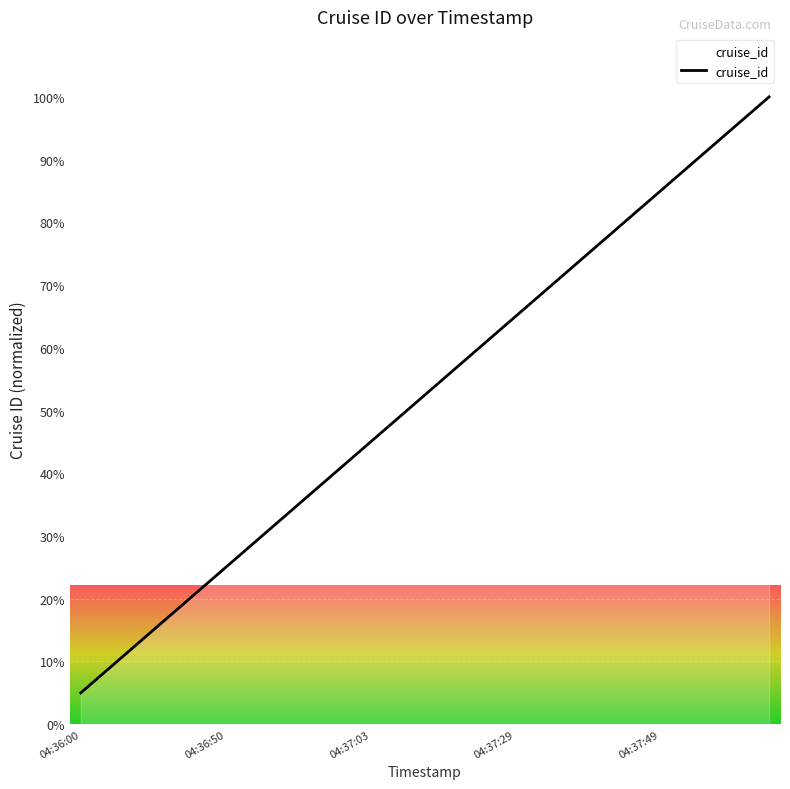

What is the smallest value displayed?

5.0